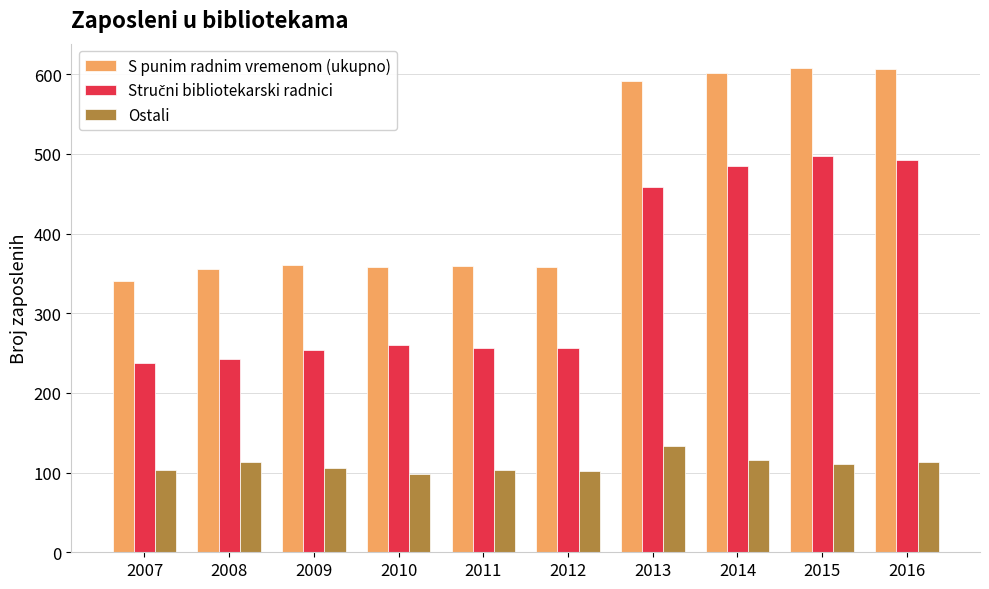

What is the total value across all series at 2012?

716